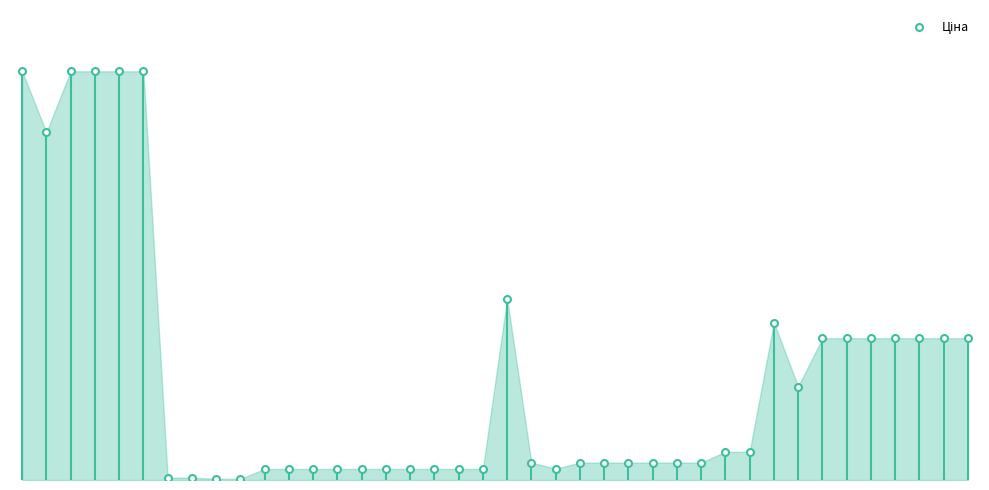

What is the greatest value displayed?

19564.9